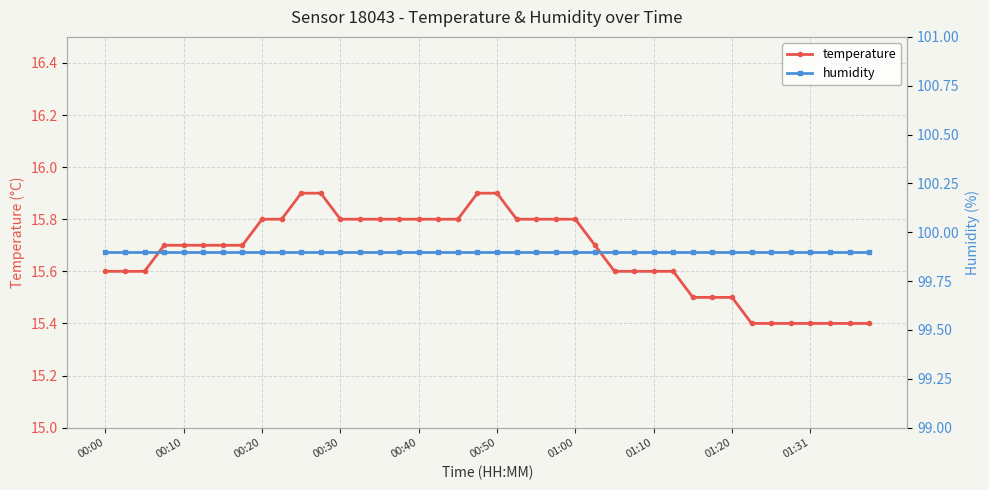

How many temperature values are between 15 and 16?

40